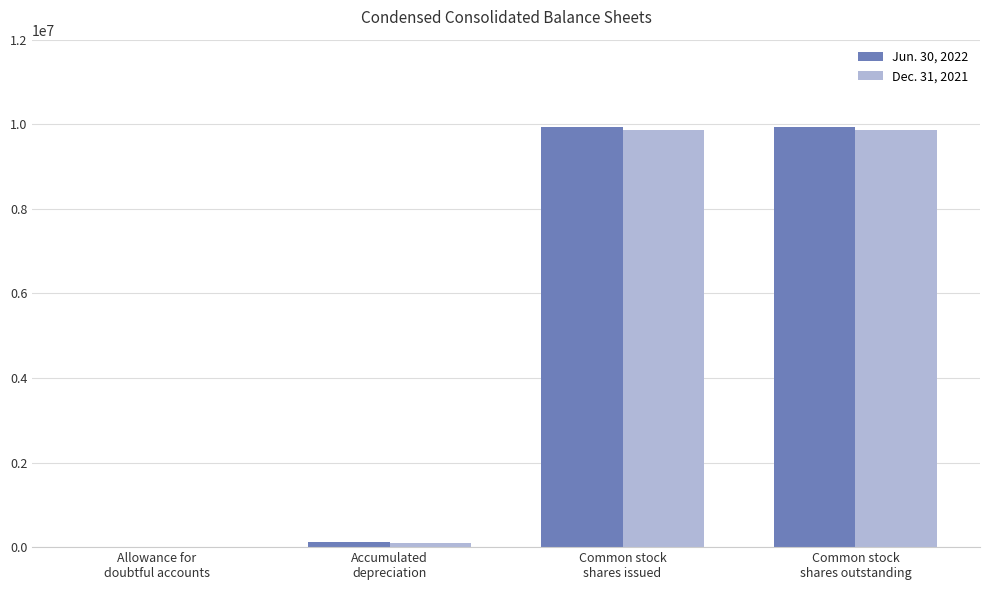

What are all the series names shown in the legend?

Jun. 30, 2022, Dec. 31, 2021